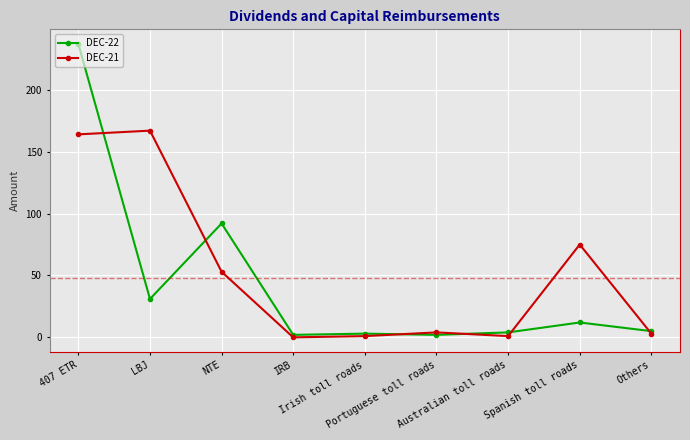

True or false: DEC-21 and DEC-22 cross at least once.

True